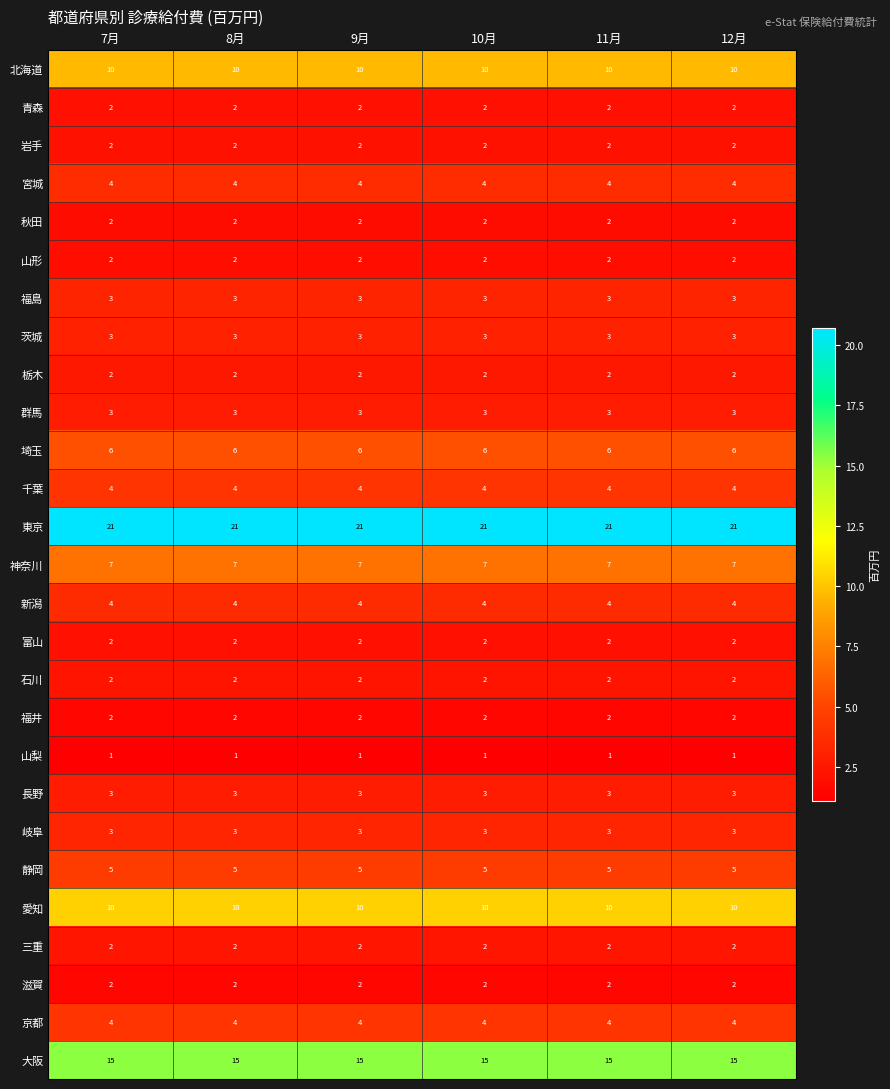

Is it true that 茨城 equals 3 at 10月?

True